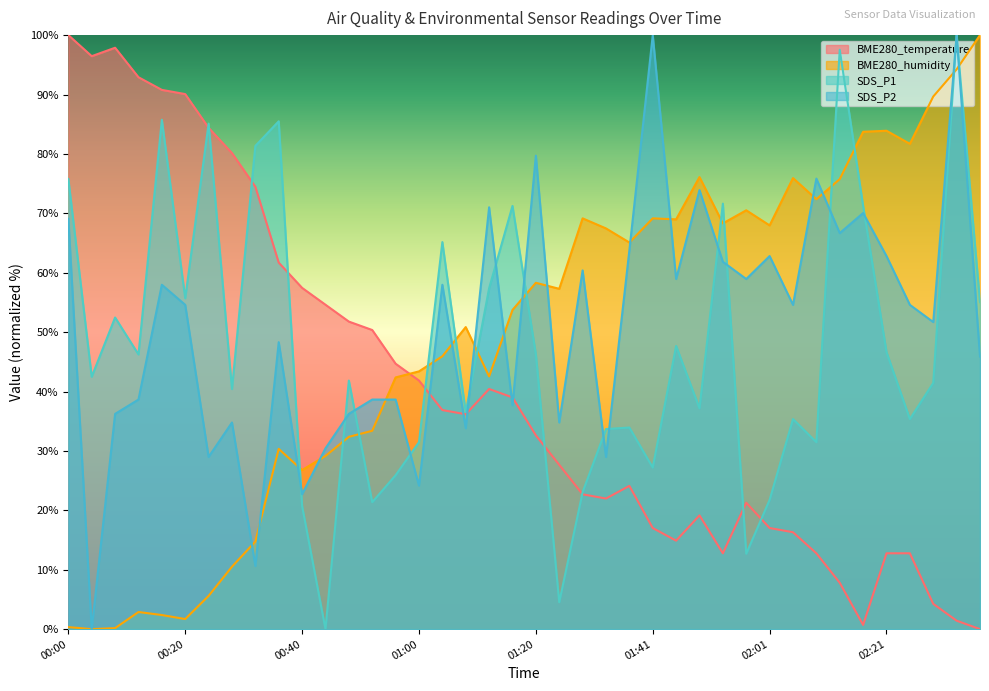

What is the sum of all BME280_temperature values?

1622.0